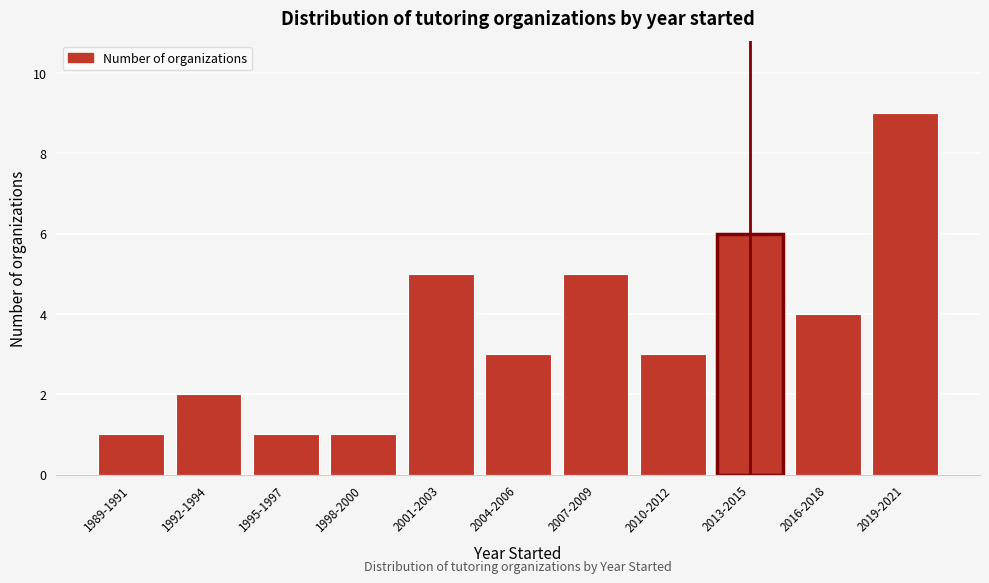

Reading left to right, extract all data points from this chart.

1989-1991=1	1992-1994=2	1995-1997=1	1998-2000=1	2001-2003=5	2004-2006=3	2007-2009=5	2010-2012=3	2013-2015=6	2016-2018=4	2019-2021=9